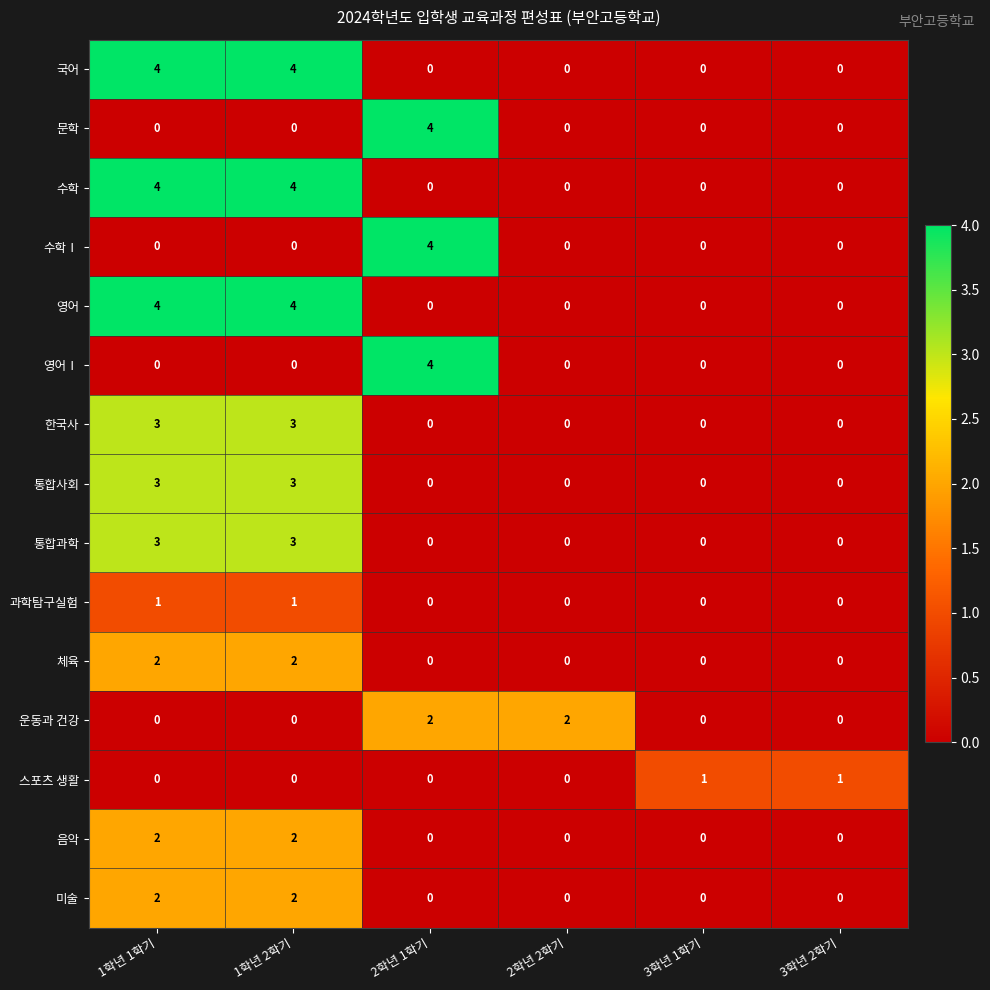

What is the difference between the maximum and minimum values in the 영어 series?

4